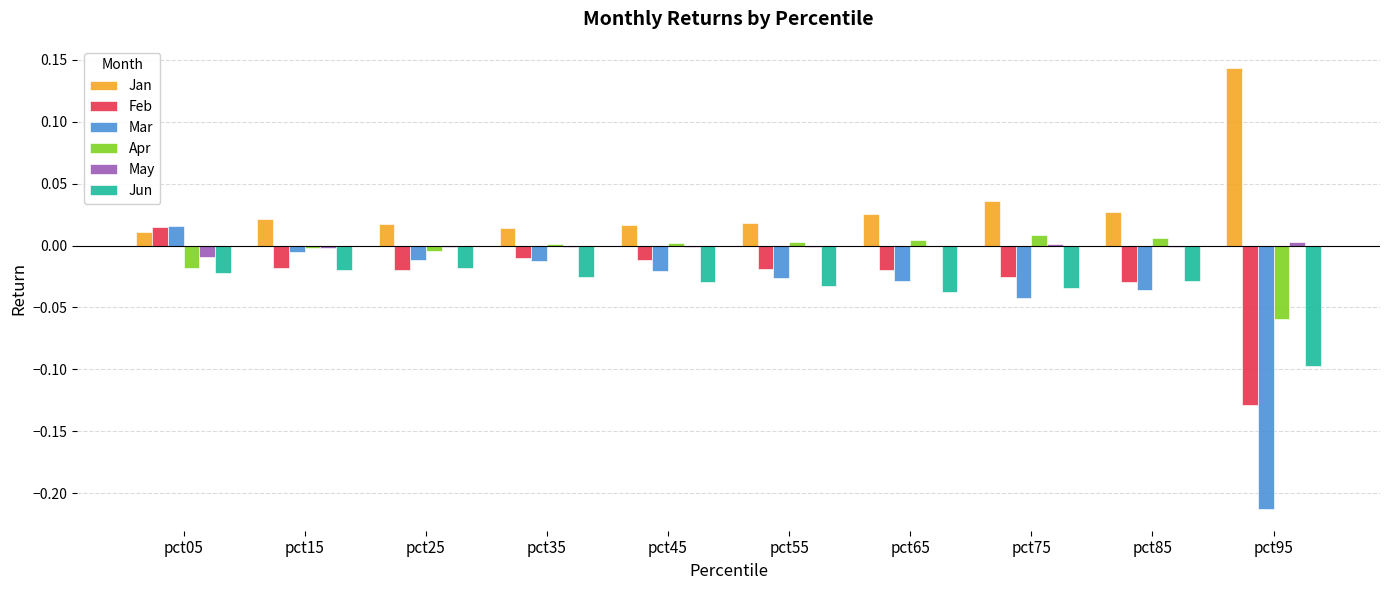

Is the value of Jan at pct95 greater than the value of Apr at pct05?

Yes